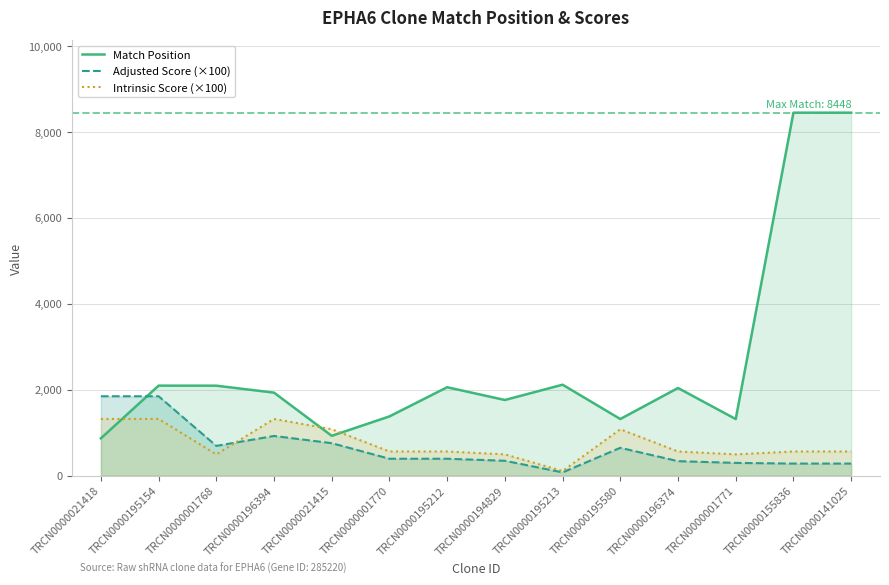

How many series are shown in this chart?

3